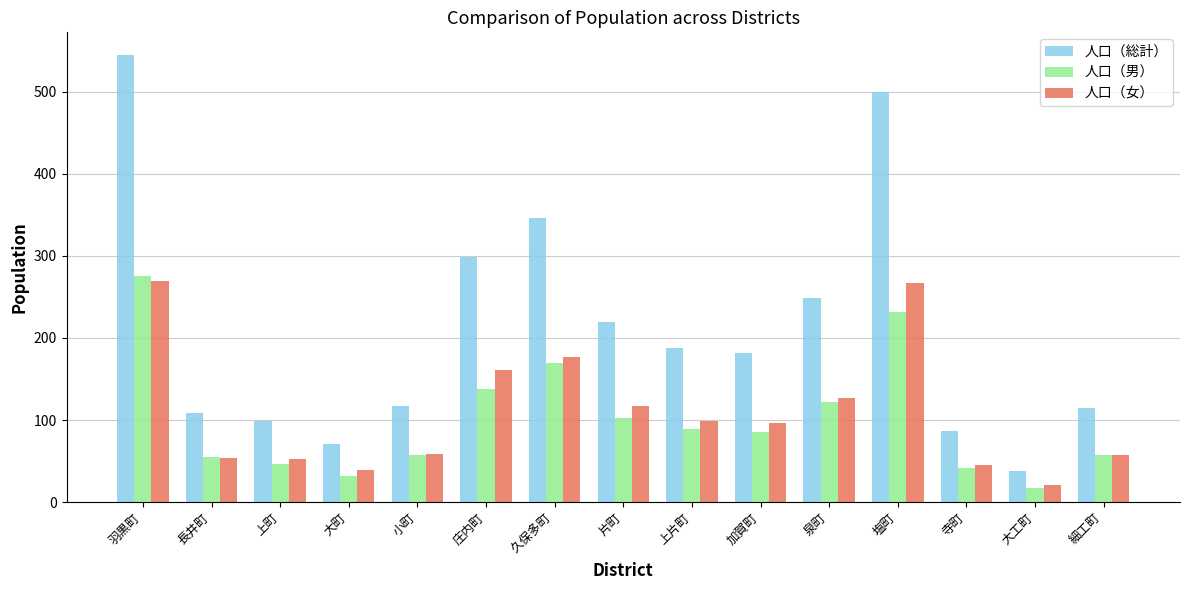

What is the sum of the 人口（男） values at 庄内町 and 上町?

185